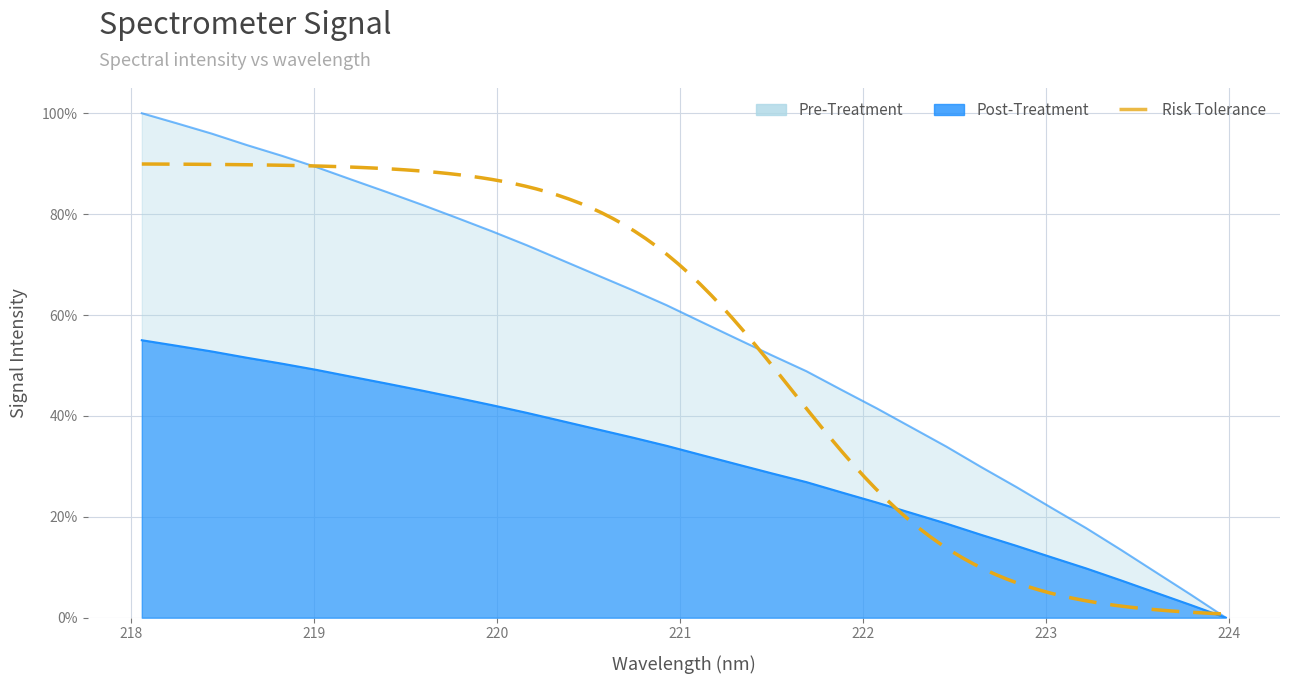

Reading left to right, what are all the values shown in this chart?

1.0	1.0	1.0	0.9	0.9	0.9	0.9	0.8	0.8	0.8	0.8	0.7	0.7	0.7	0.7	0.6	0.6	0.6	0.5	0.5	0.5	0.4	0.4	0.3	0.3	0.3	0.2	0.2	0.1	0.1	0.0	0.0